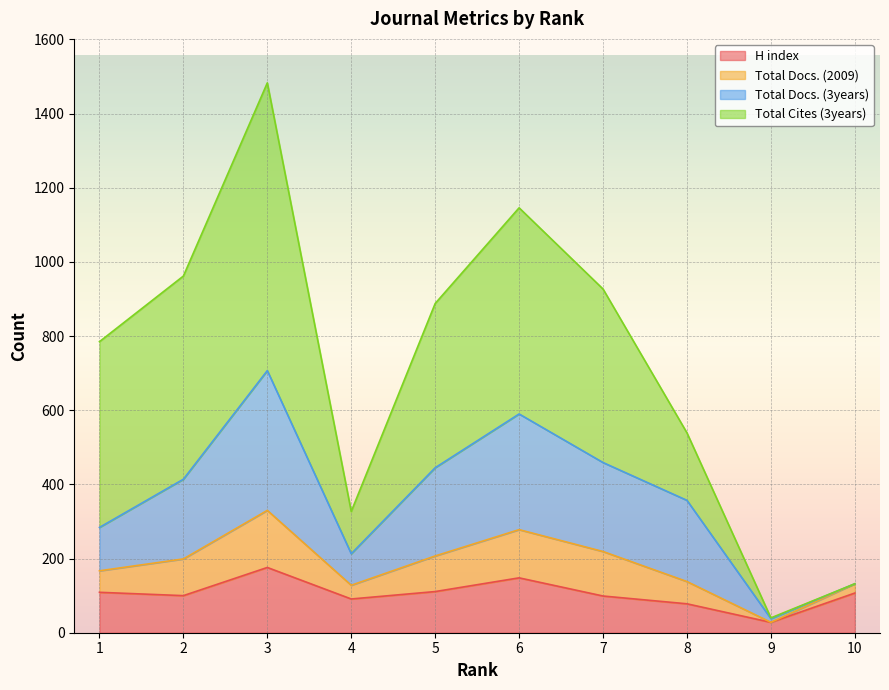

Which series has the largest range (max minus min)?

Total Cites (3years)